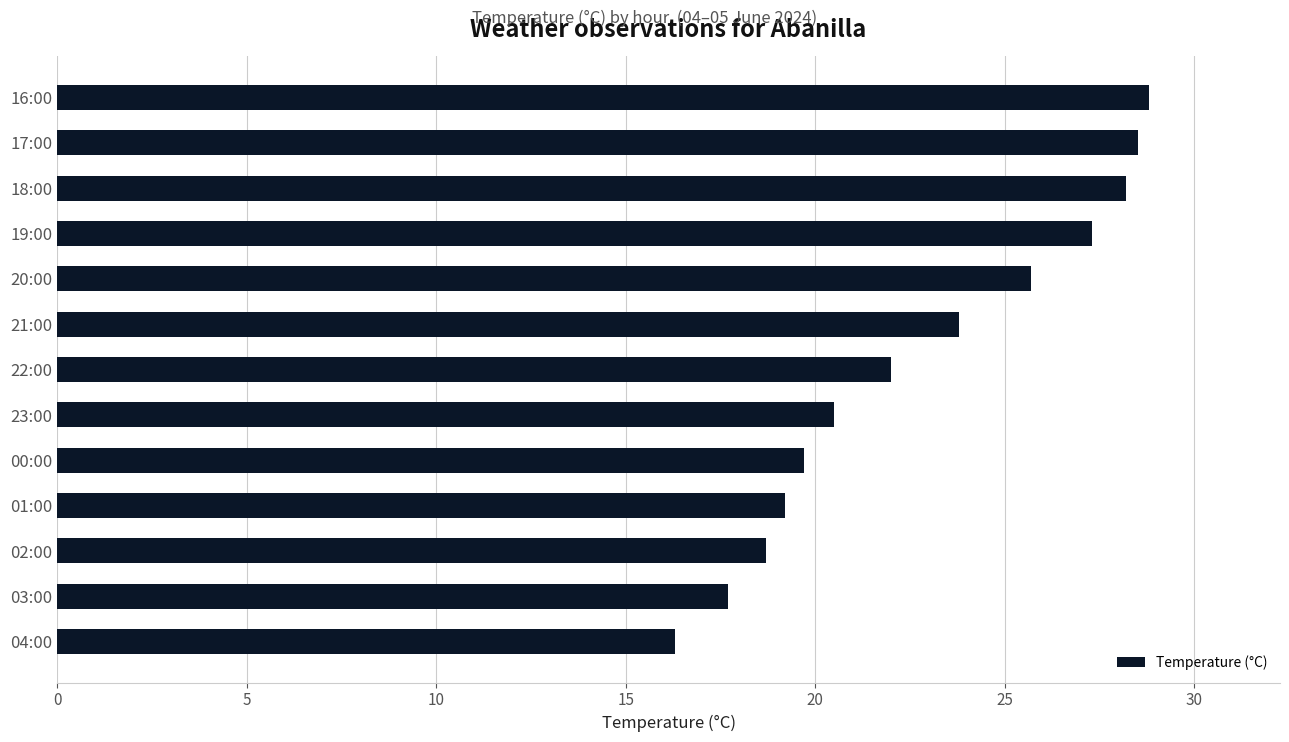

How many bars are there in total?

13